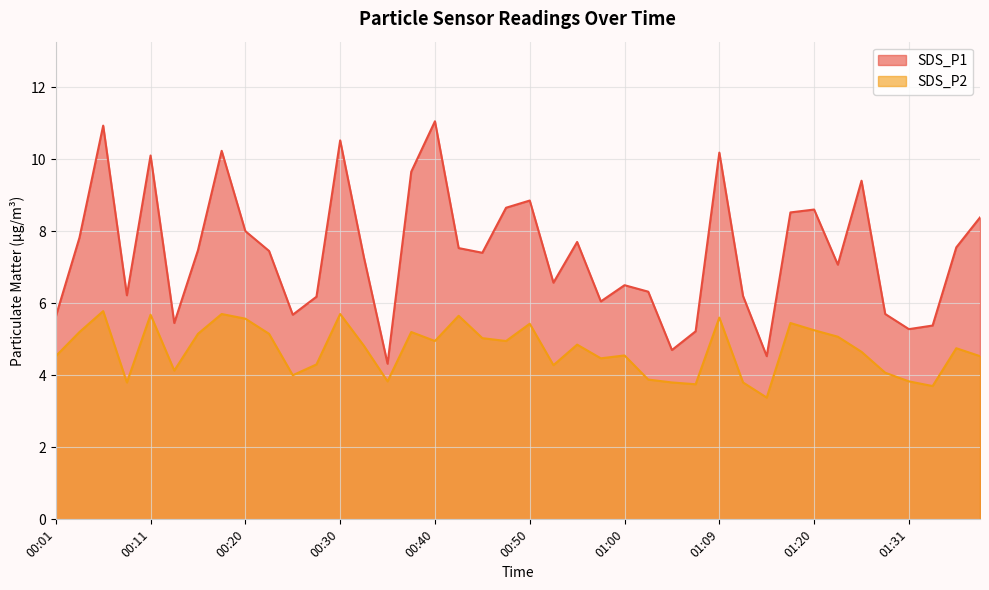

Reading right to left, extract all data points from this chart.

SDS_P1: 8.4	7.5	5.4	5.3	5.7	9.4	7.1	8.6	8.5	4.5	6.2	10.2	5.2	4.7	6.3	6.5	6.0	7.7	6.6	8.8	8.7	7.4	7.5	11.1	9.7	4.3	7.3	10.5	6.2	5.7	7.5	8.0	10.2	7.5	5.5	10.1	6.2	10.9	7.8	5.6
SDS_P2: 4.5	4.8	3.7	3.8	4.1	4.7	5.1	5.2	5.5	3.4	3.8	5.6	3.8	3.8	3.9	4.5	4.5	4.8	4.3	5.4	5.0	5.0	5.7	5.0	5.2	3.8	4.8	5.7	4.3	4.0	5.2	5.6	5.7	5.2	4.1	5.7	3.8	5.8	5.2	4.5